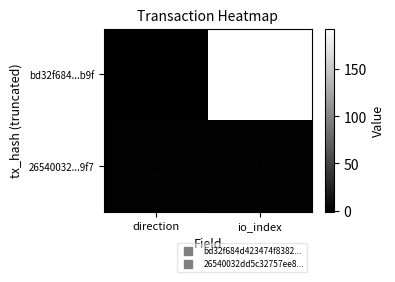

Rank the series by their maximum value, from lowest to highest.

26540032...9f7, bd32f684...b9f